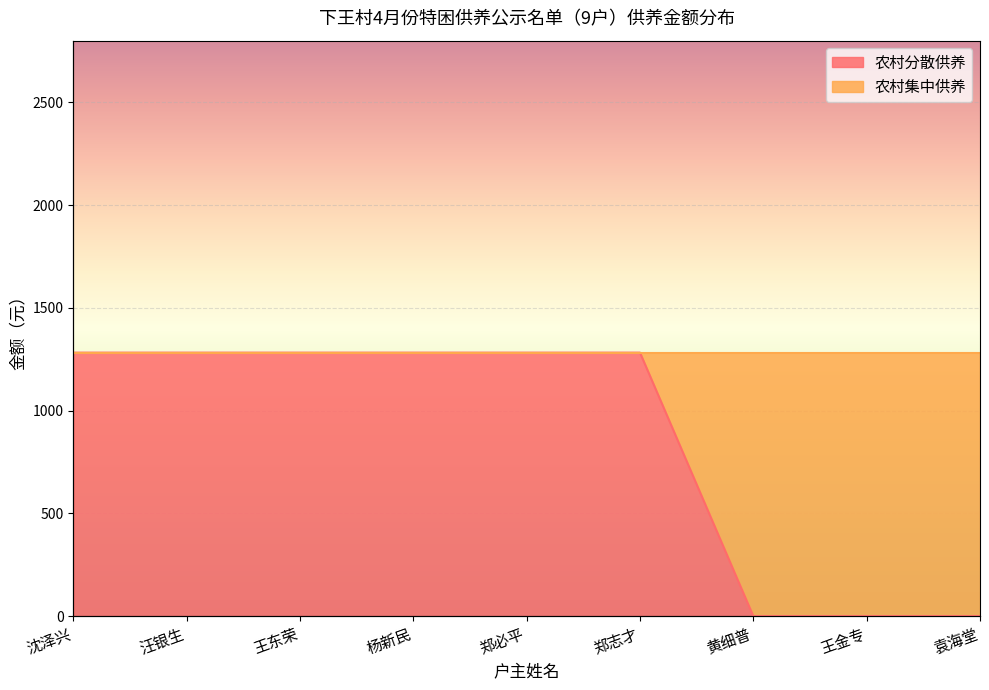

Is it true that the value at 杨新民 is 1932?

False